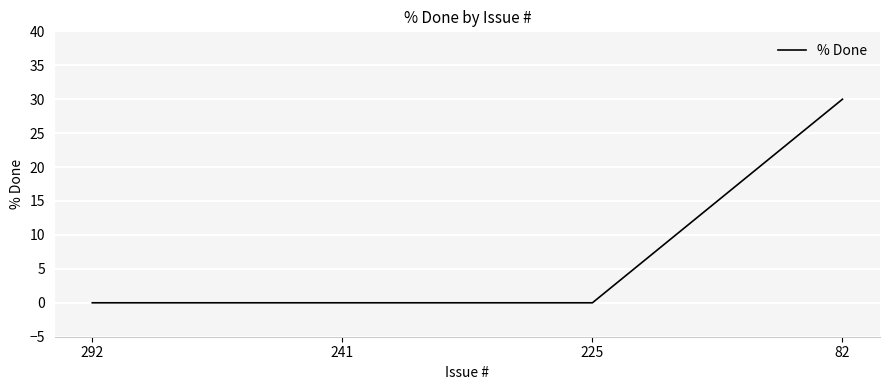

Count the values in the range 0 to 30.

4